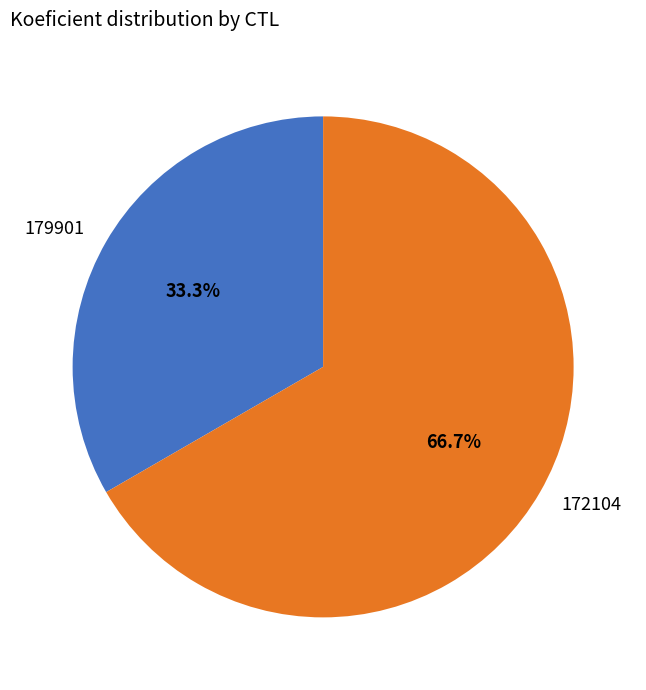

Between 172104 and 179901, which is larger?

172104